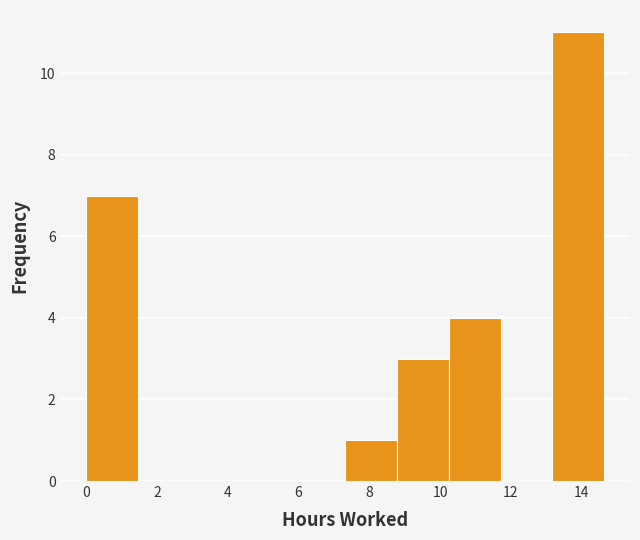

Reading left to right, transcribe this chart: for each bar, give the range it covers on the x-axis and its height. Neither the bar edges nor the heights are printed on the chart, so give them approximately, as read against the axes.

0.0 to 1.4: 7
1.4 to 3.0: 0
3.0 to 4.4: 0
4.4 to 5.8: 0
5.8 to 7.4: 0
7.4 to 8.8: 1
8.8 to 10.2: 3
10.2 to 11.8: 4
11.8 to 13.2: 0
13.2 to 14.6: 11